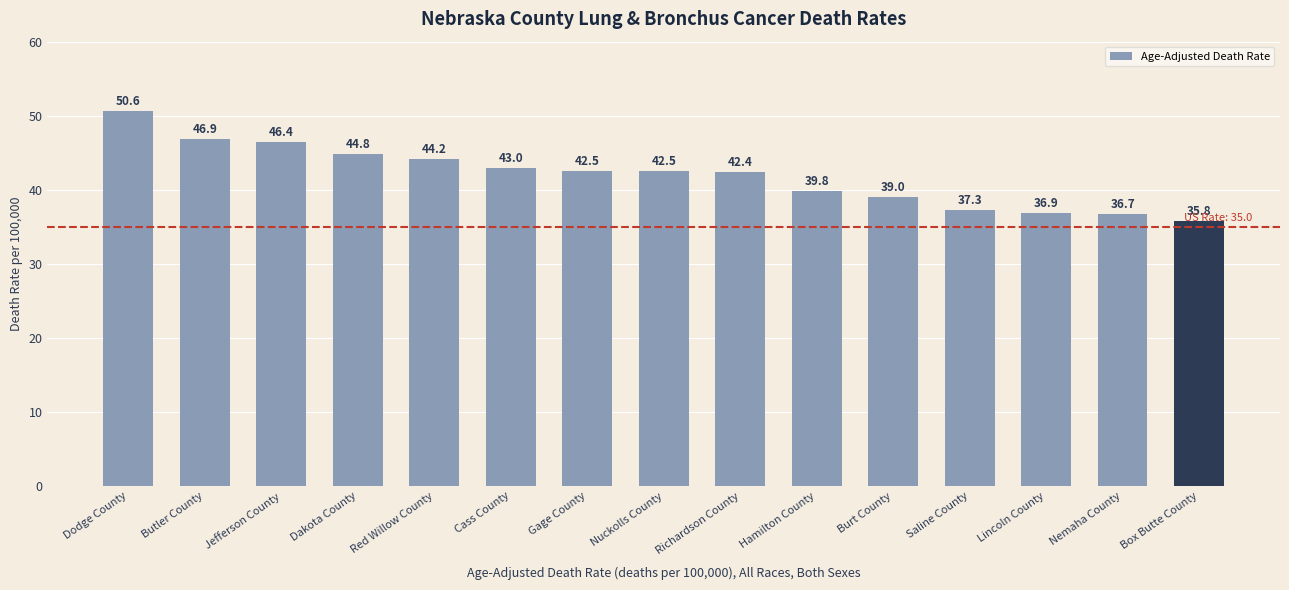

What is the sum of all values?

628.8